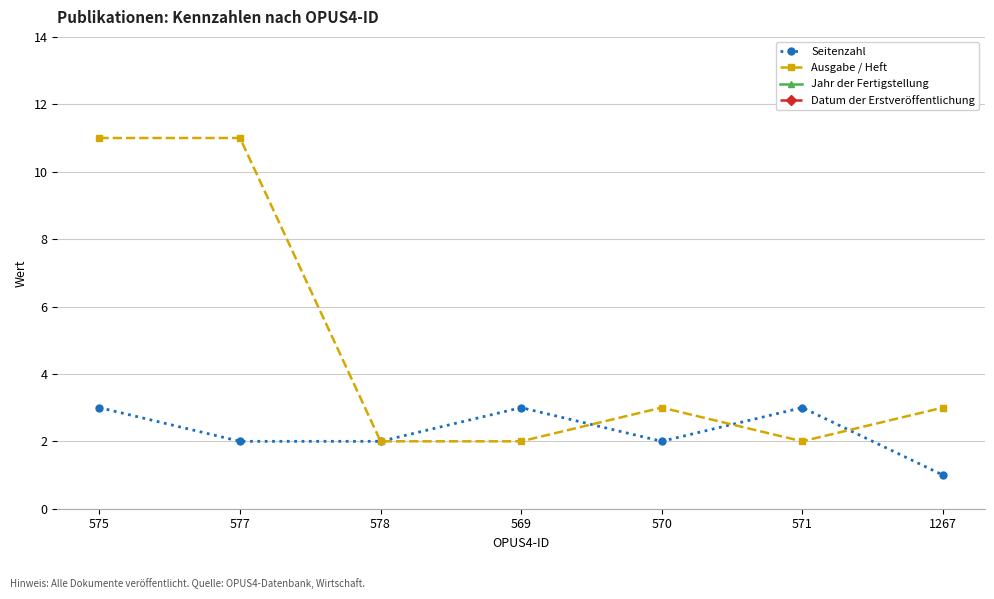

Which series has the widest spread of values?

Ausgabe / Heft